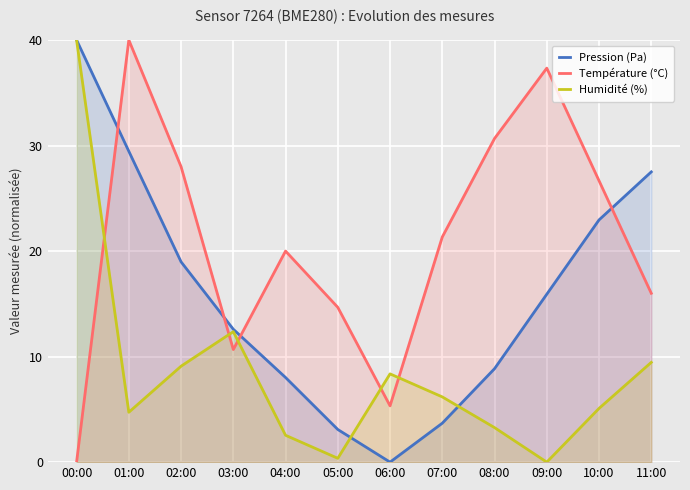

What is the label of the 9th point from the right?

03:00